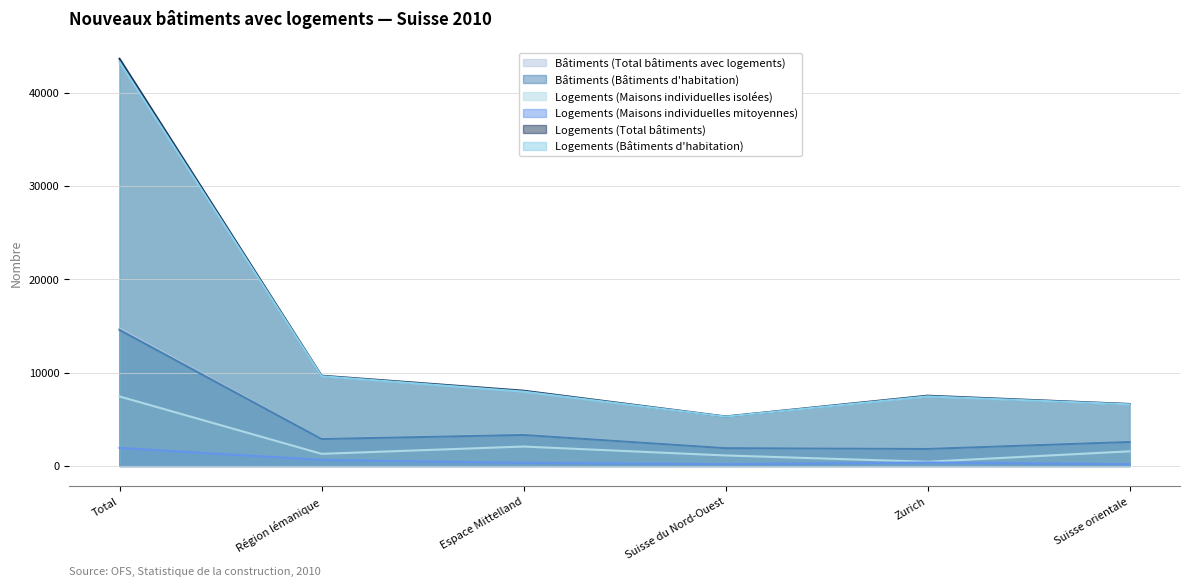

Reading left to right, what are all the values shown in this chart?

Bâtiments (Total bâtiments avec logements): Total=14736	Région lémanique=2918	Espace Mittelland=3360	Suisse du Nord-Ouest=1925	Zurich=1846	Suisse orientale=2605
Bâtiments (Bâtiments d'habitation): Total=14580	Région lémanique=2889	Espace Mittelland=3326	Suisse du Nord-Ouest=1910	Zurich=1828	Suisse orientale=2575
Logements (Maisons individuelles isolées): Total=7450	Région lémanique=1301	Espace Mittelland=2083	Suisse du Nord-Ouest=1128	Zurich=453	Suisse orientale=1569
Logements (Maisons individuelles mitoyennes): Total=1937	Région lémanique=649	Espace Mittelland=336	Suisse du Nord-Ouest=192	Zurich=375	Suisse orientale=190
Logements (Total bâtiments): Total=43632	Région lémanique=9674	Espace Mittelland=8065	Suisse du Nord-Ouest=5304	Zurich=7529	Suisse orientale=6644
Logements (Bâtiments d'habitation): Total=43287	Région lémanique=9621	Espace Mittelland=7970	Suisse du Nord-Ouest=5286	Zurich=7459	Suisse orientale=6606